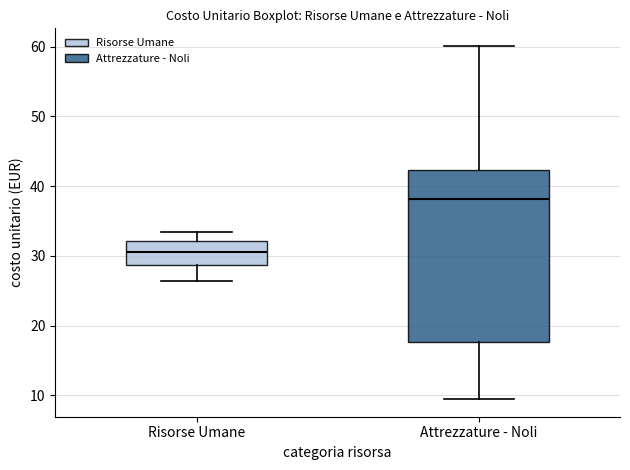

Reading left to right, read every box against the y-axis: the position of its median line, the range the box covers, and the ends of its whiskers. The values are not printed on the chart, so give them approximately, as read against the axis.

Risorse Umane: median 31, box 29 to 32, whiskers 26 to 33
Attrezzature - Noli: median 38, box 18 to 42, whiskers 9 to 60